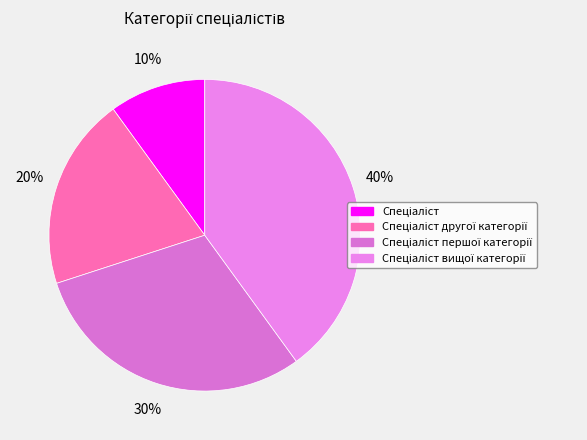

Count the number of slices in the pie.

4